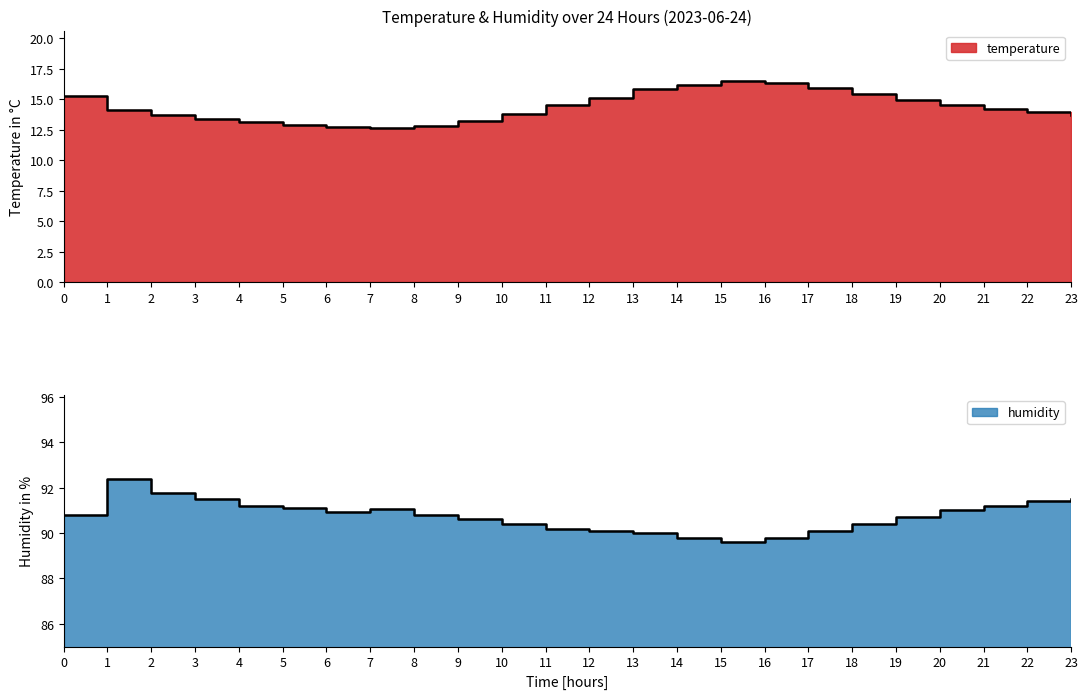

What is the value of the temperature point at the 14th from the left?

15.8